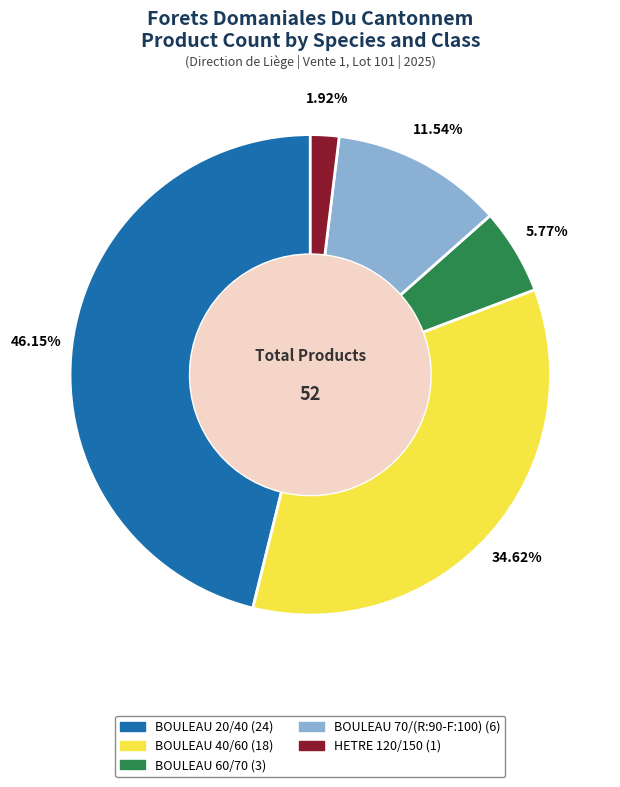

Count the number of slices in the pie.

5